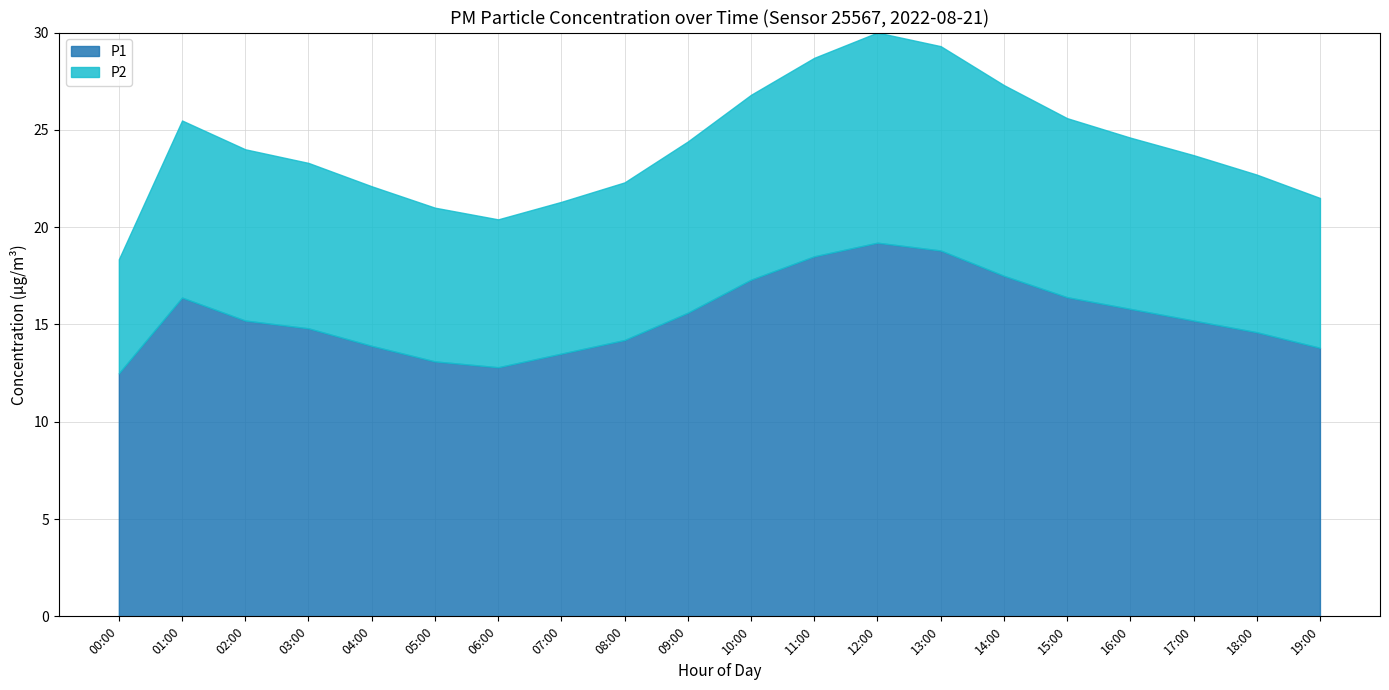

How many values in the P1 series exceed 15?

11